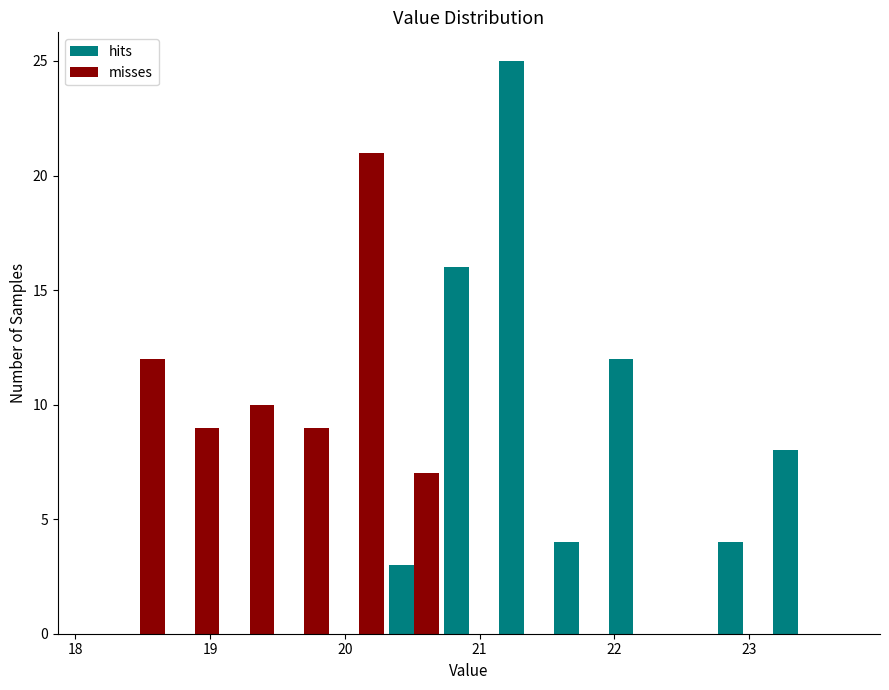

In the misses series, which range on the x-axis has the tallest bar?

19.9 to 20.3